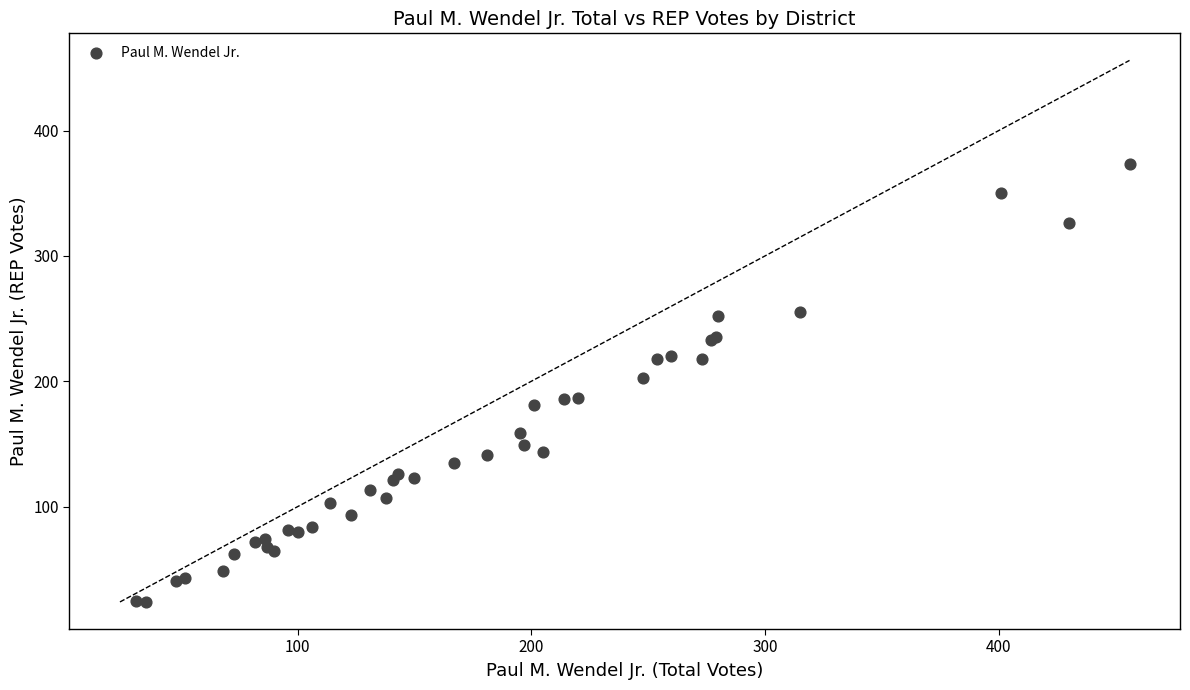

What Y value in the scatter plot is closest to 198?

203